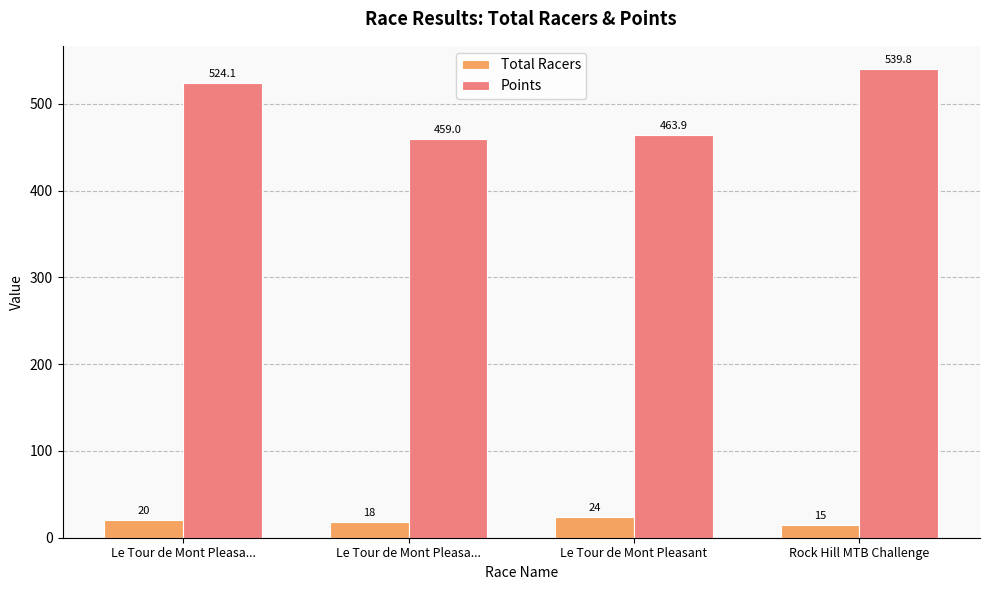

Count the number of data series in this chart.

2